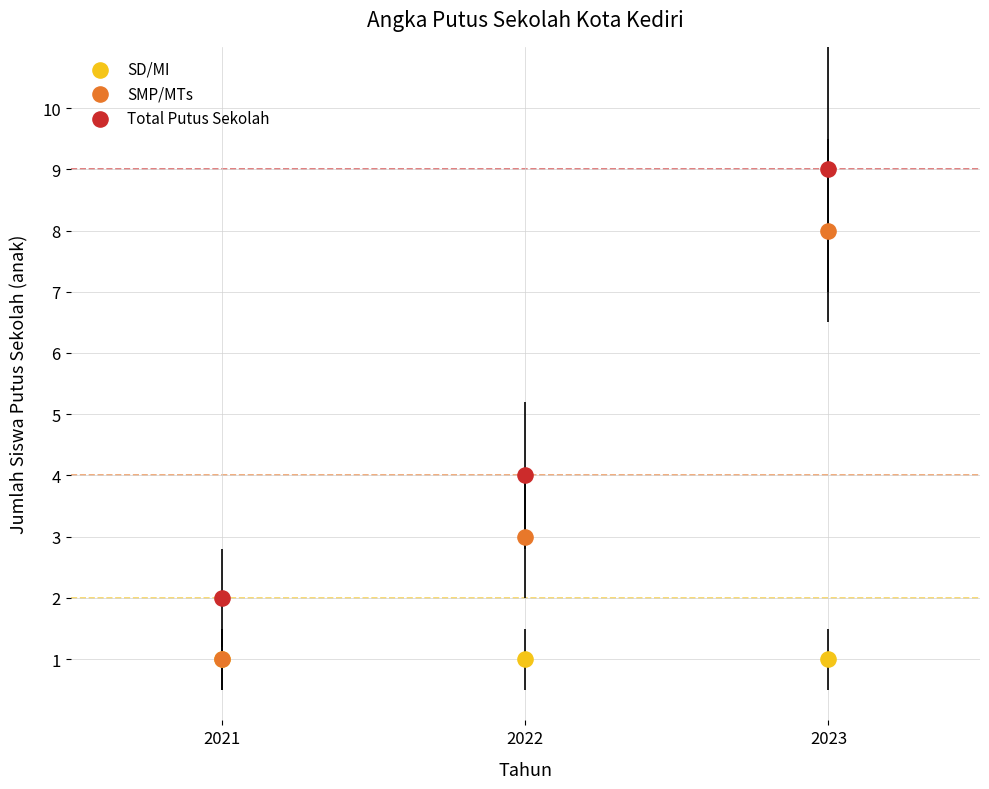

Across all series, what Y value is closest to 5?

4